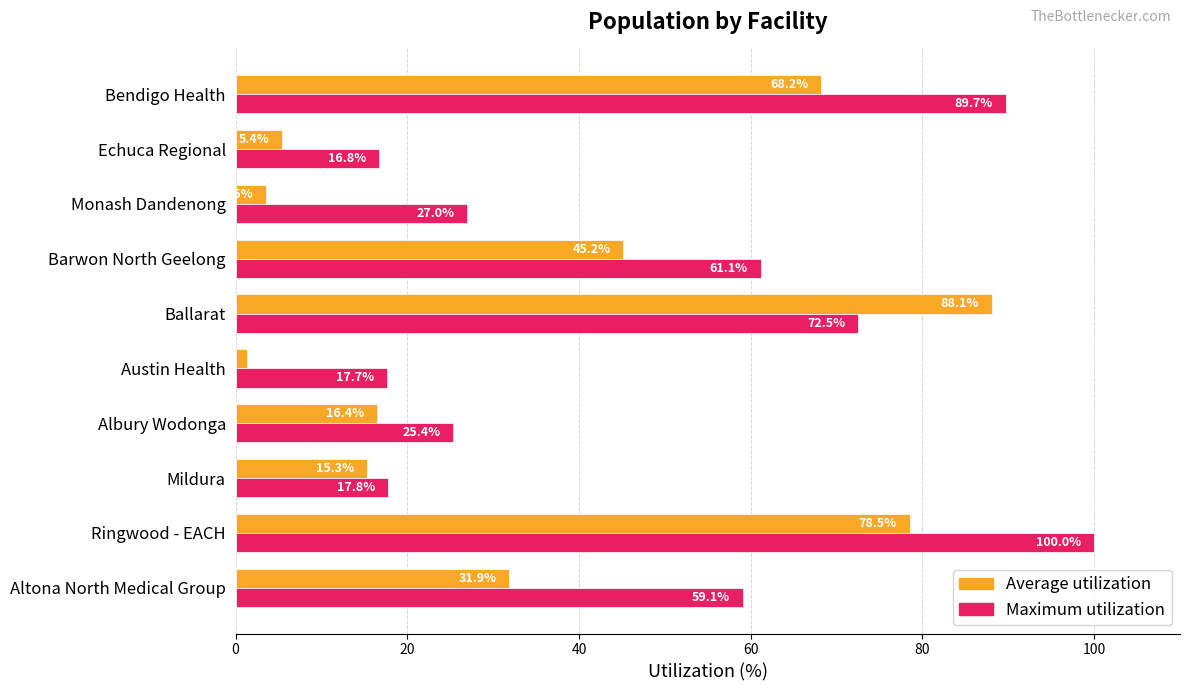

What is the greatest value displayed?

100.0